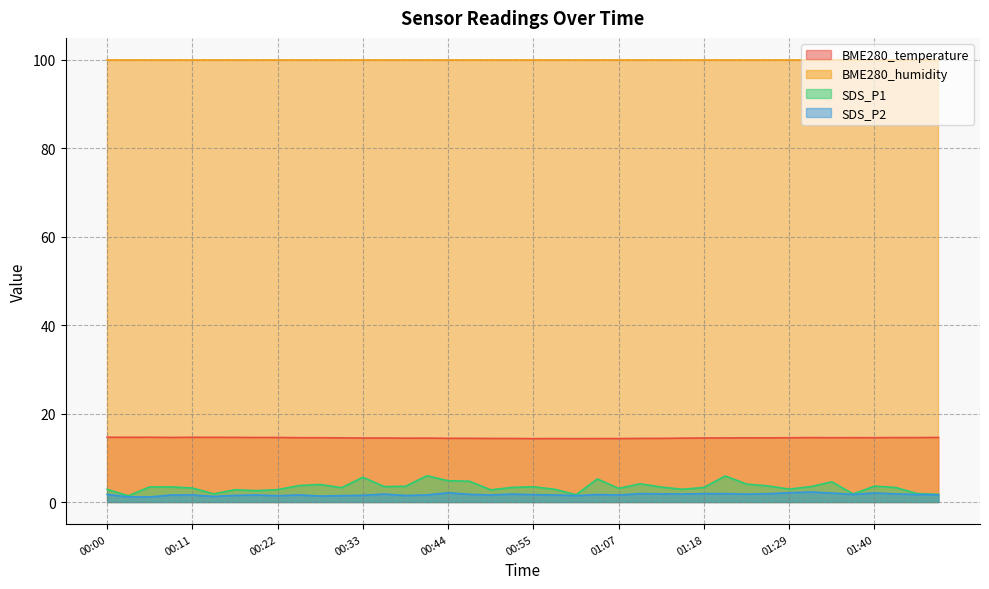

What is the approximate value of SDS_P1 at 01:18?

3.3